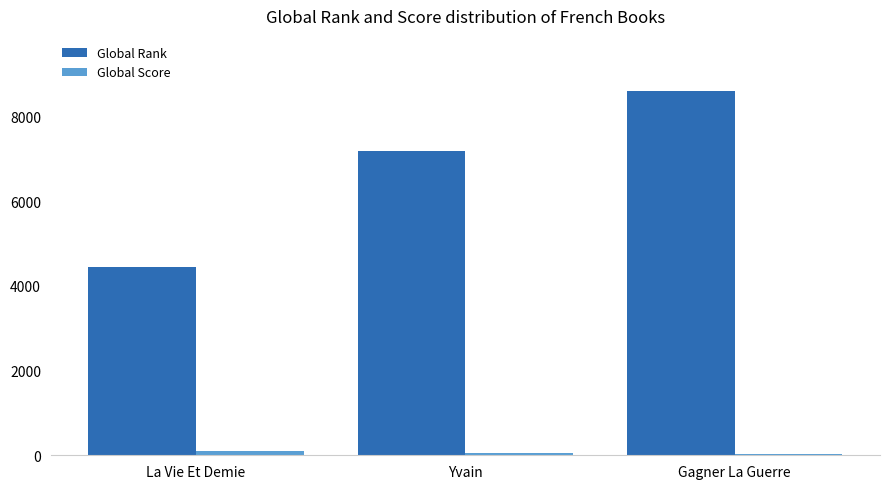

What is the maximum value shown in the chart?

8607